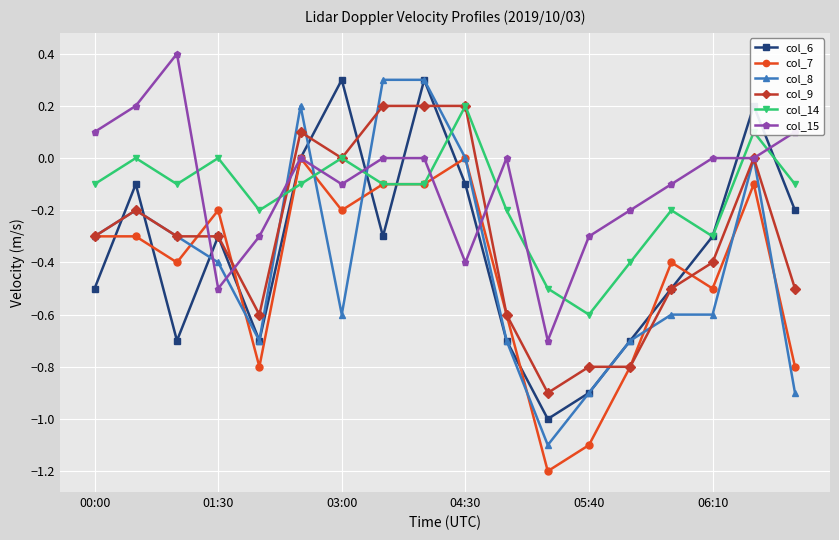

What is the greatest value displayed?

0.4